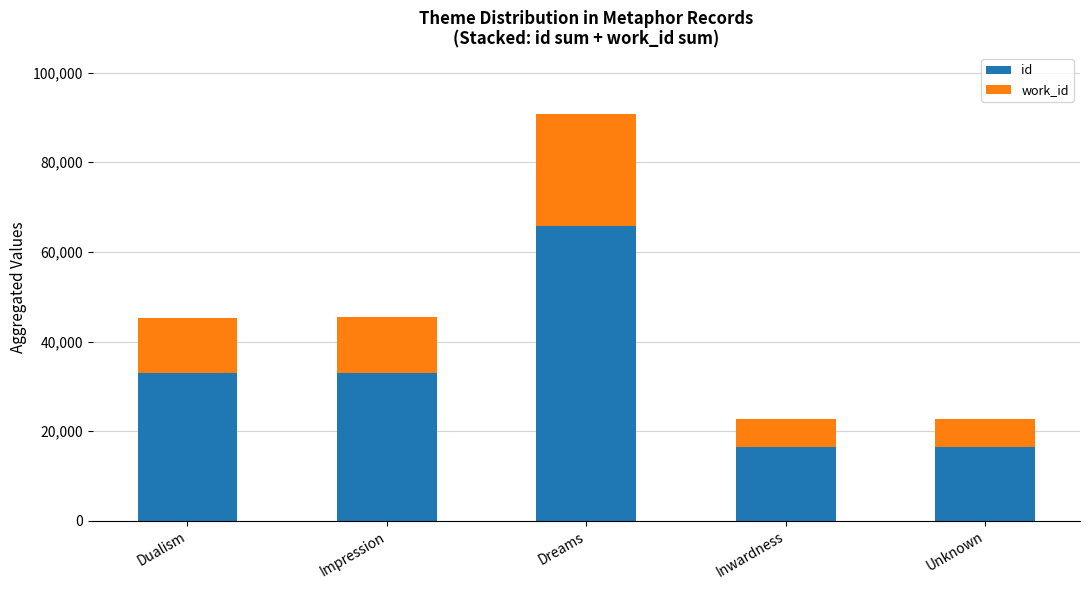

At which category is the sum across all series the highest?

Dreams